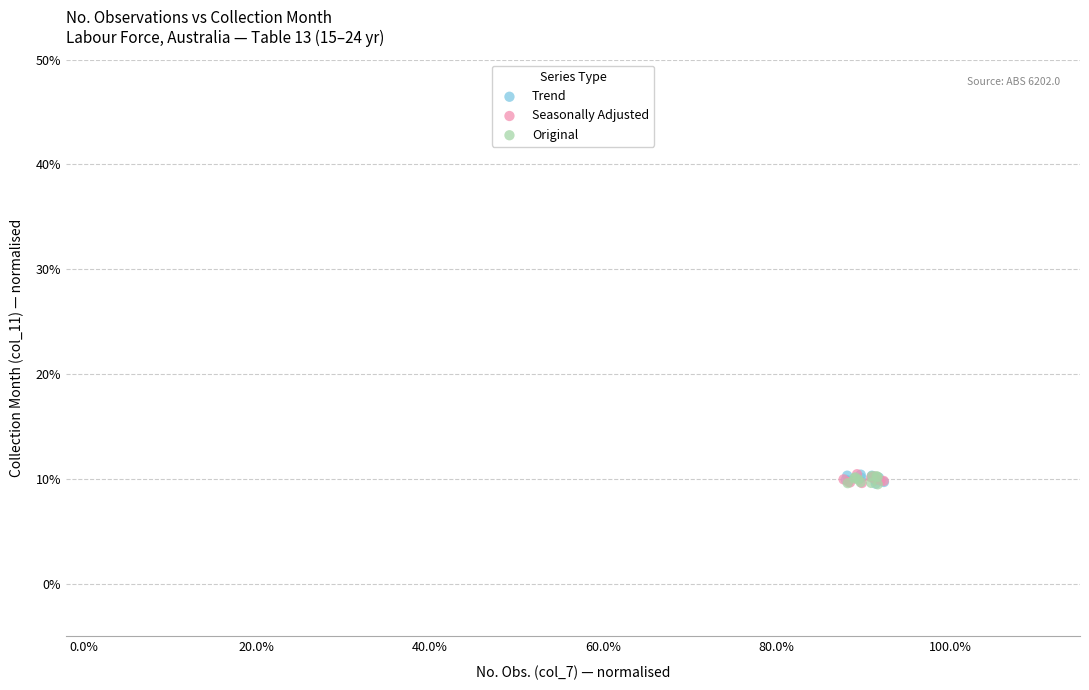

What are all the series names shown in the legend?

Trend, Seasonally Adjusted, Original